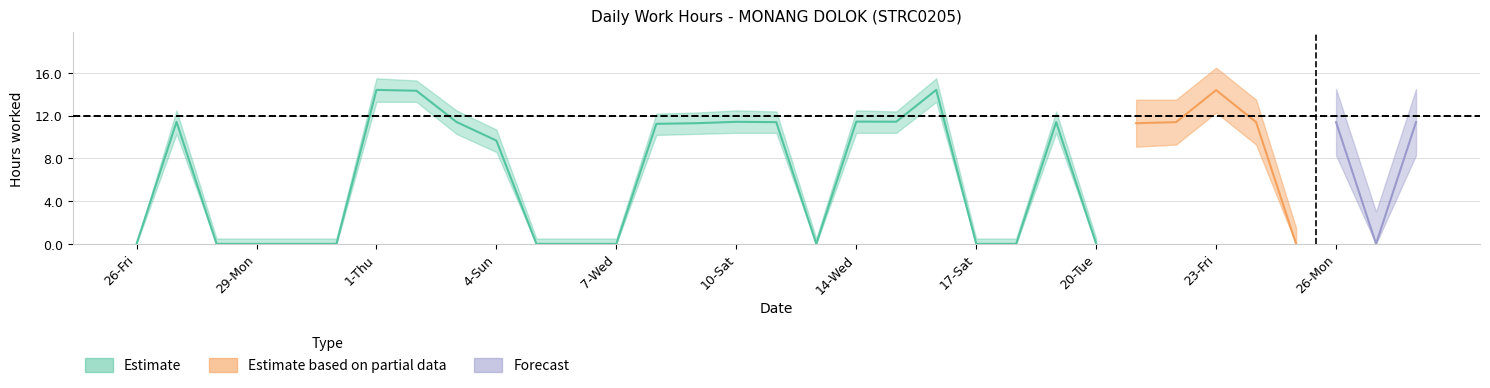

Between 18-Sun and 26-Fri, which is larger?

18-Sun